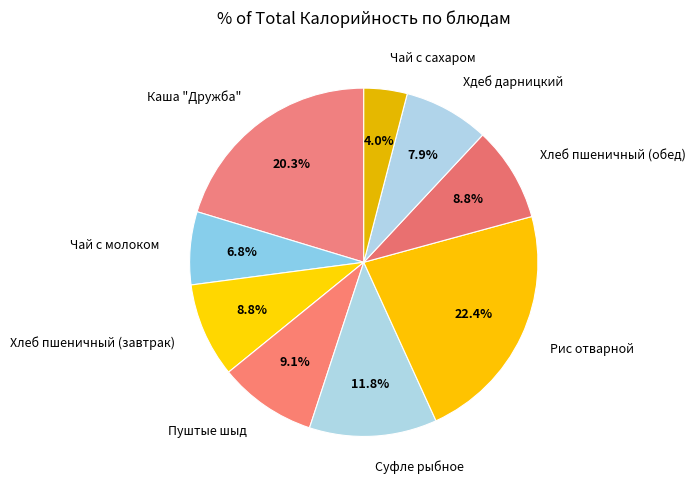

What percentage is the Суфле рыбное slice, to the nearest percent?

12%